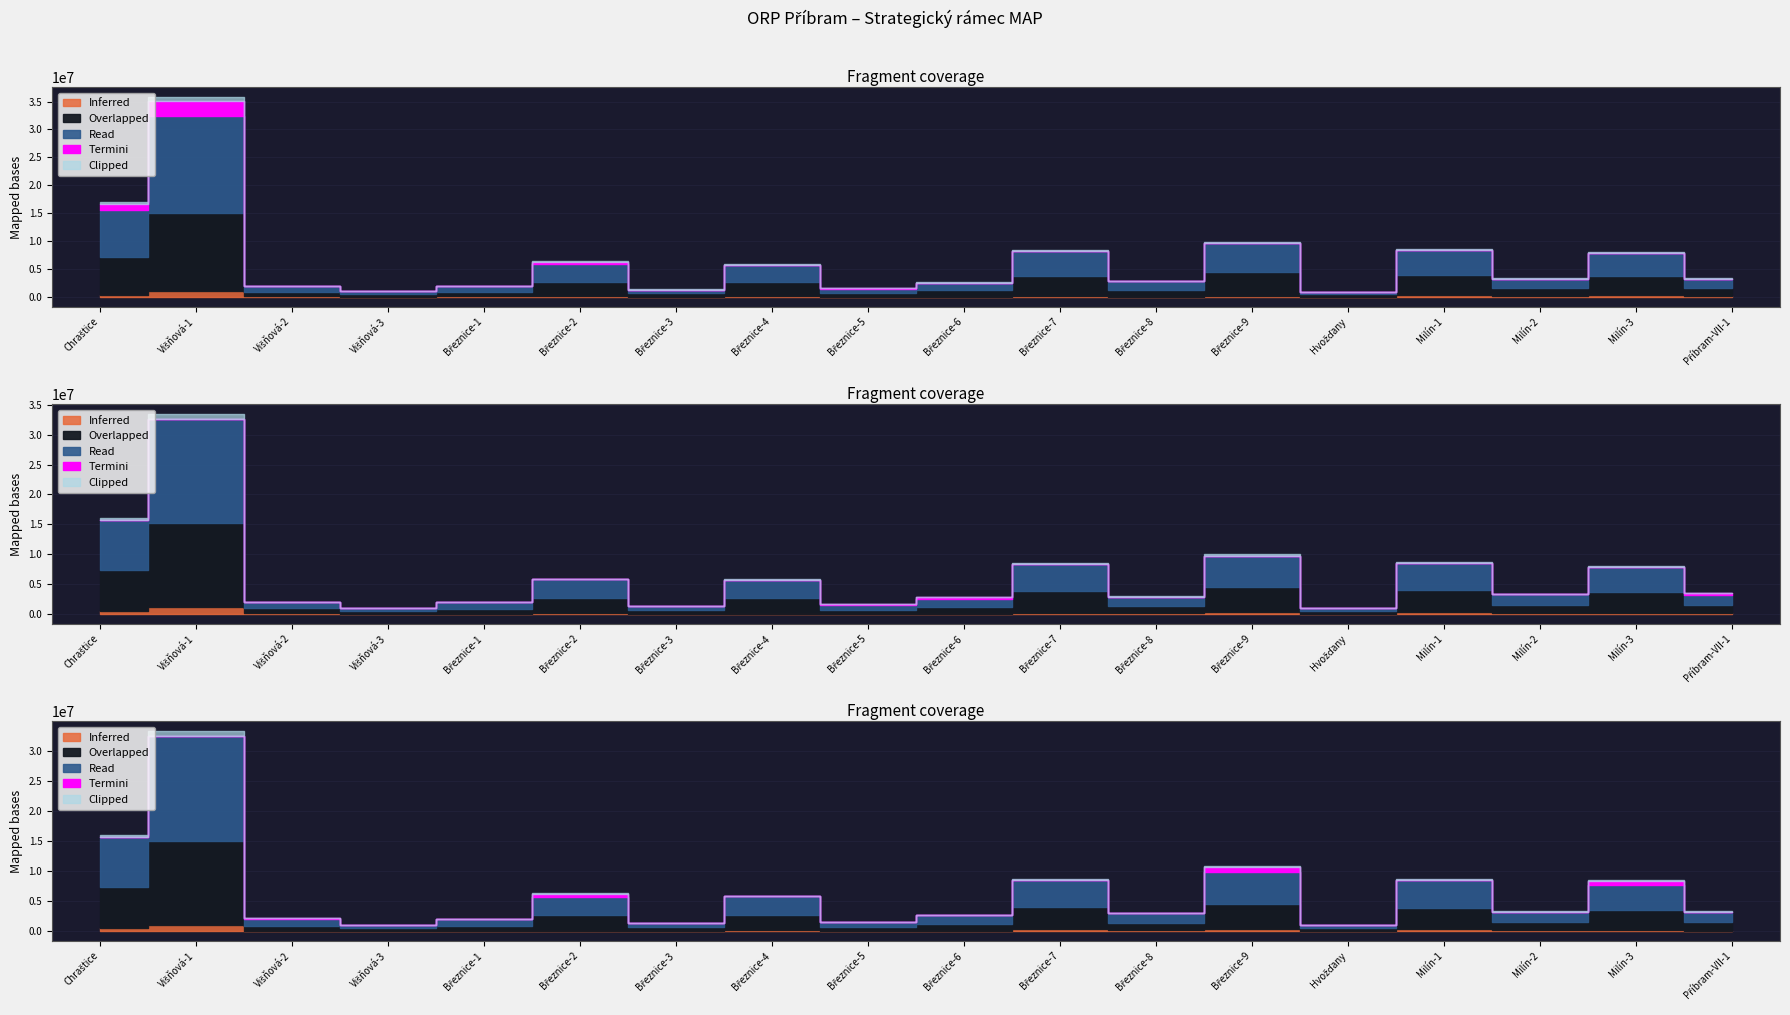

The Výdaje EFRR (Kč) series shows 914098 at Březnice-1. True or false?

False